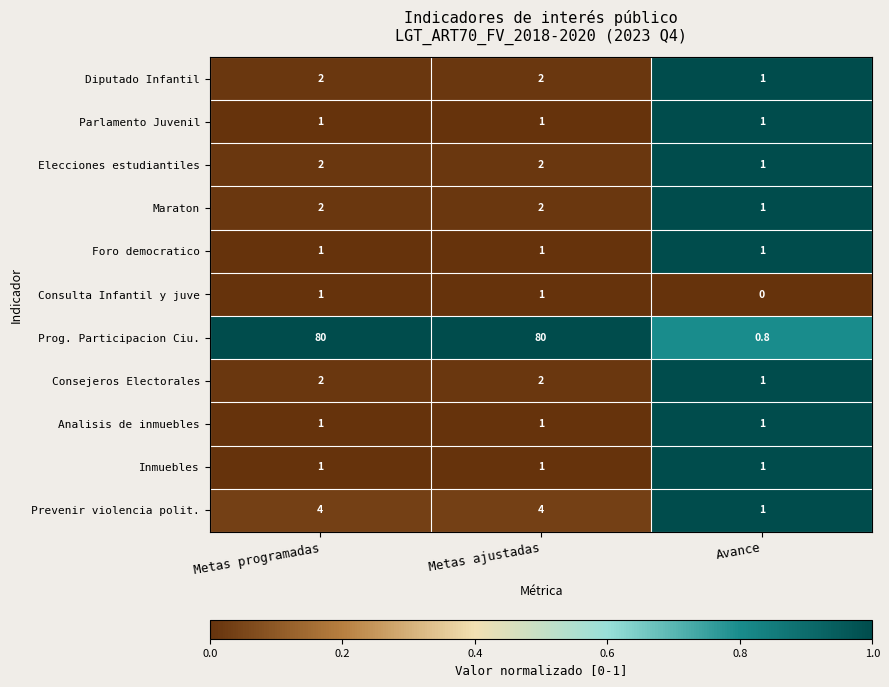

What is the maximum value shown in the chart?

80.0